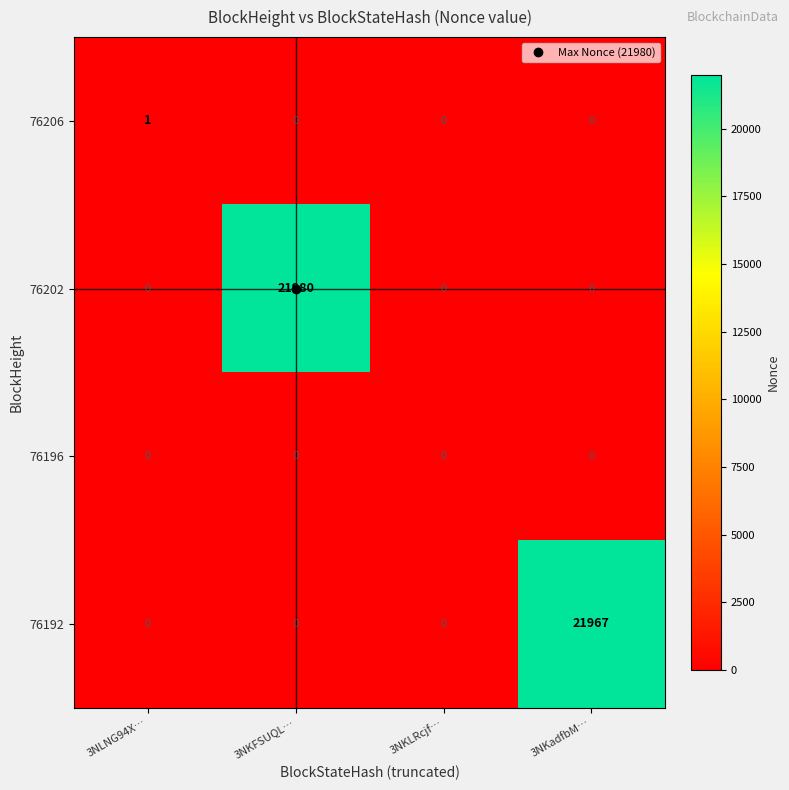

Rank the series by their maximum value, from lowest to highest.

76196, 76206, 76192, 76202